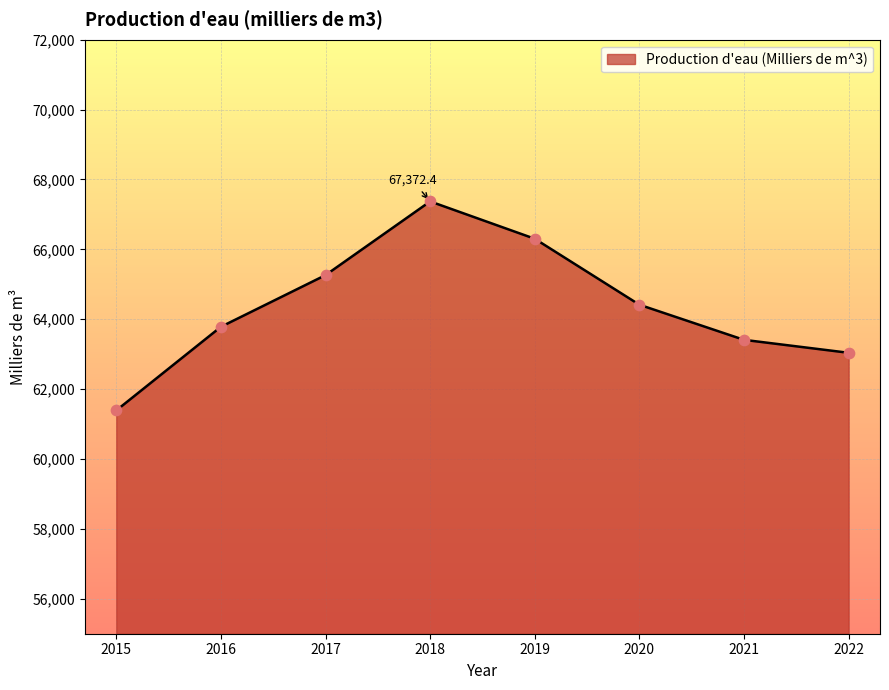

What is the change in value from 2016 to 2022?

-744.0